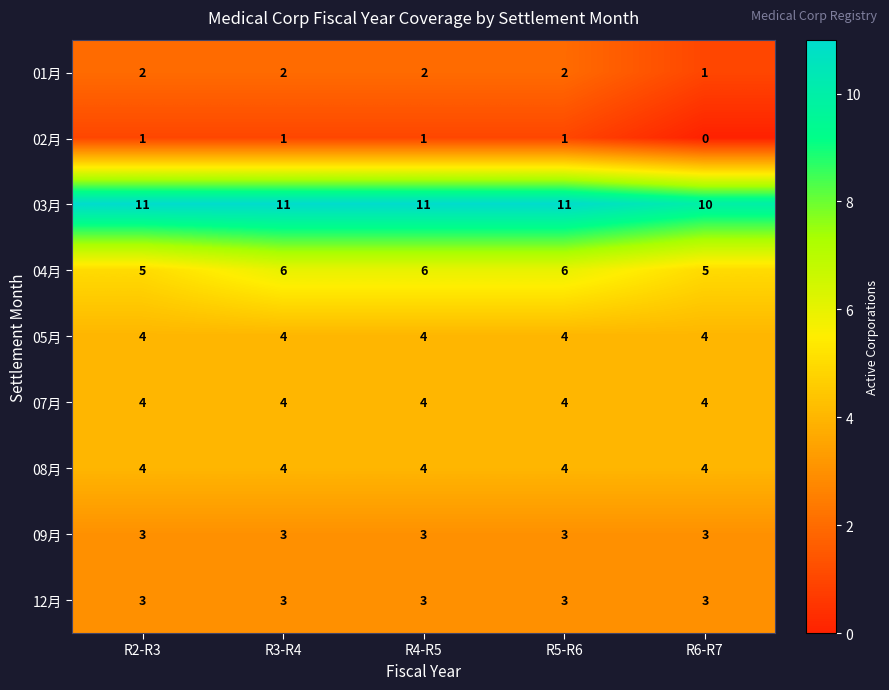

What is the difference between the highest and lowest values at R4-R5?

10